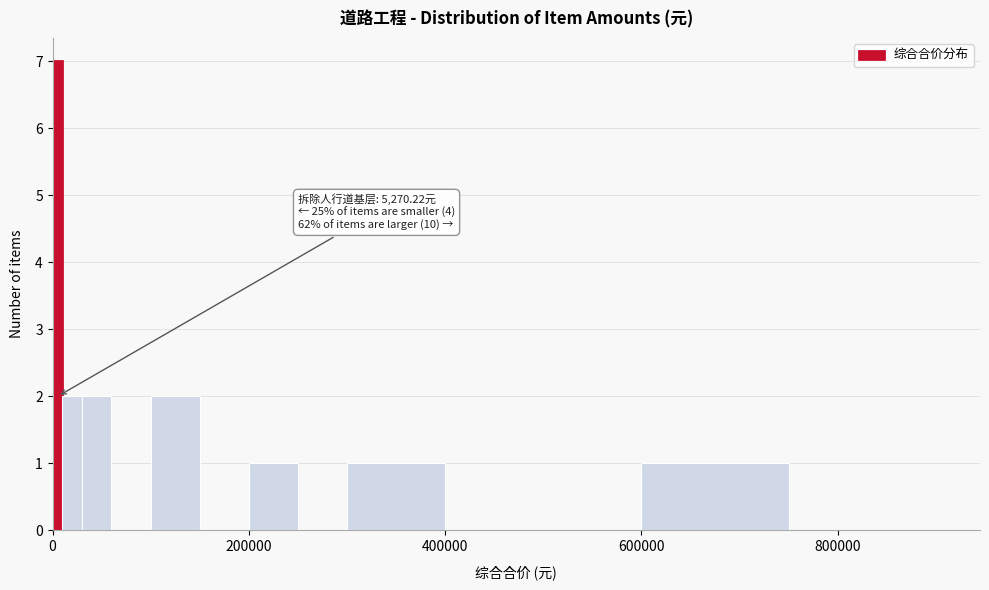

Read against the x-axis, roughly where is the centre of the tallest bar?

0